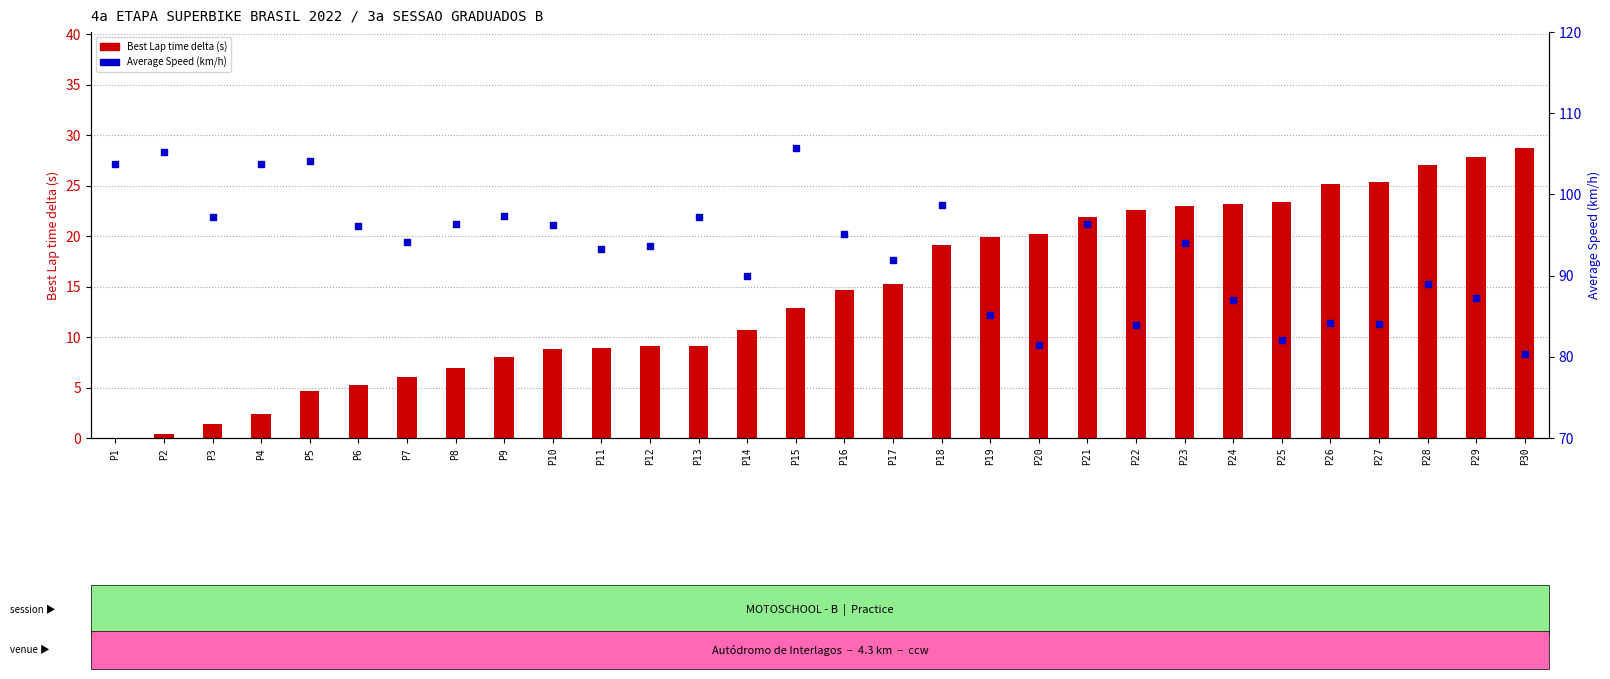

What is the total value across all series at P5?

108.7